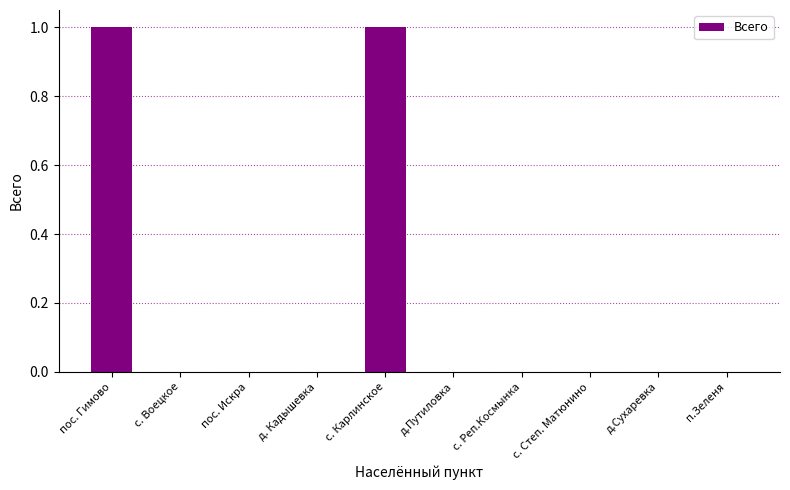

The value at д. Кадышевка is 0. True or false?

True